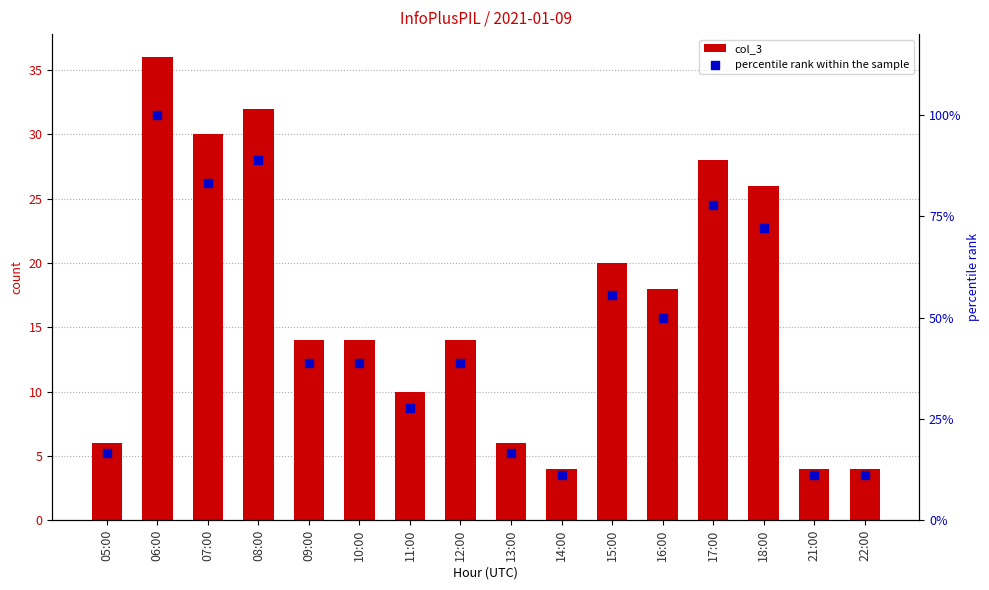

Which series has the widest spread of Y values?

percentile rank within the sample